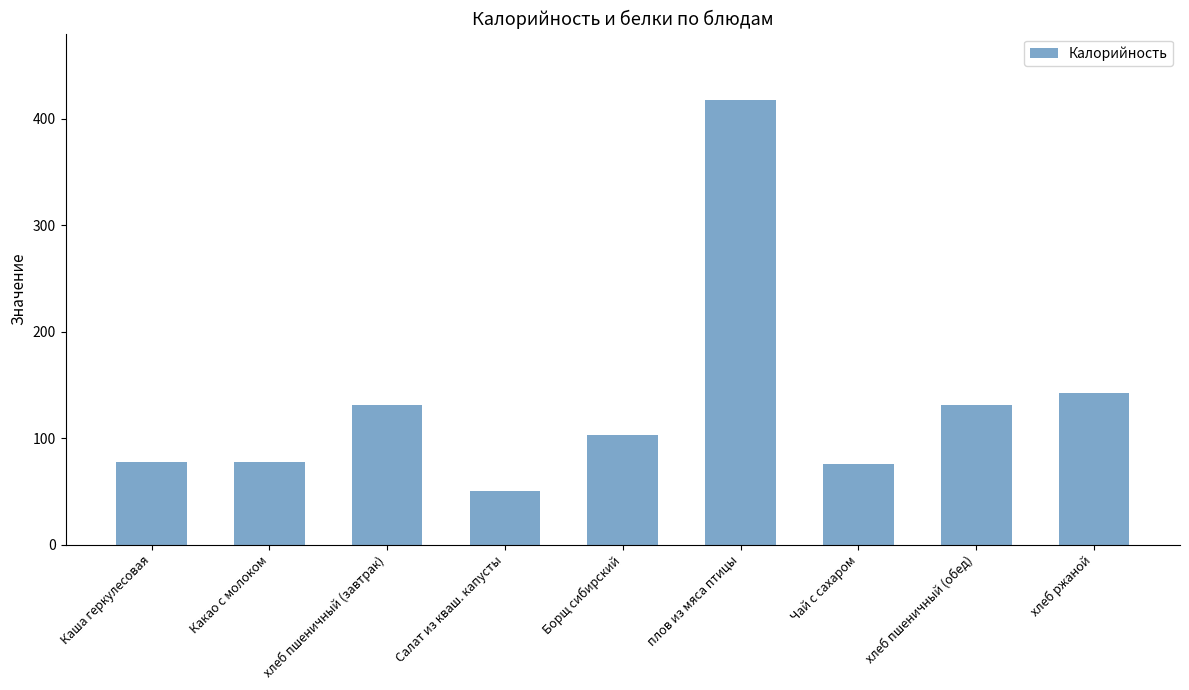

What is the sum of the values at Какао с молоком and Салат из кваш. капусты?

128.0